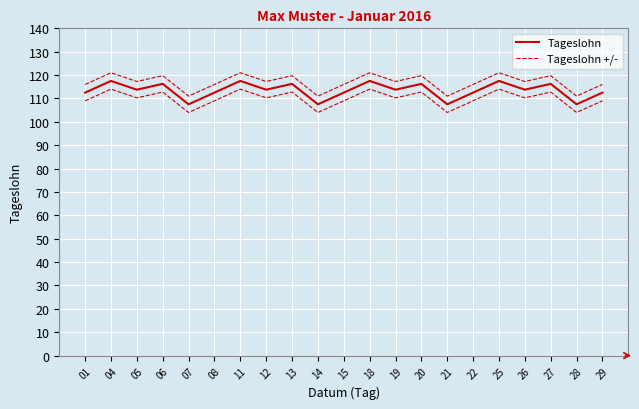

Reading left to right, transcribe all the data shown in this chart.

Tageslohn: 112.5	117.5	113.8	116.2	107.5	112.5	117.5	113.8	116.2	107.5	112.5	117.5	113.8	116.2	107.5	112.5	117.5	113.8	116.2	107.5	112.5
Tageslohn +/-: 116.0	121.0	117.2	119.8	111.0	116.0	121.0	117.2	119.8	111.0	116.0	121.0	117.2	119.8	111.0	116.0	121.0	117.2	119.8	111.0	116.0